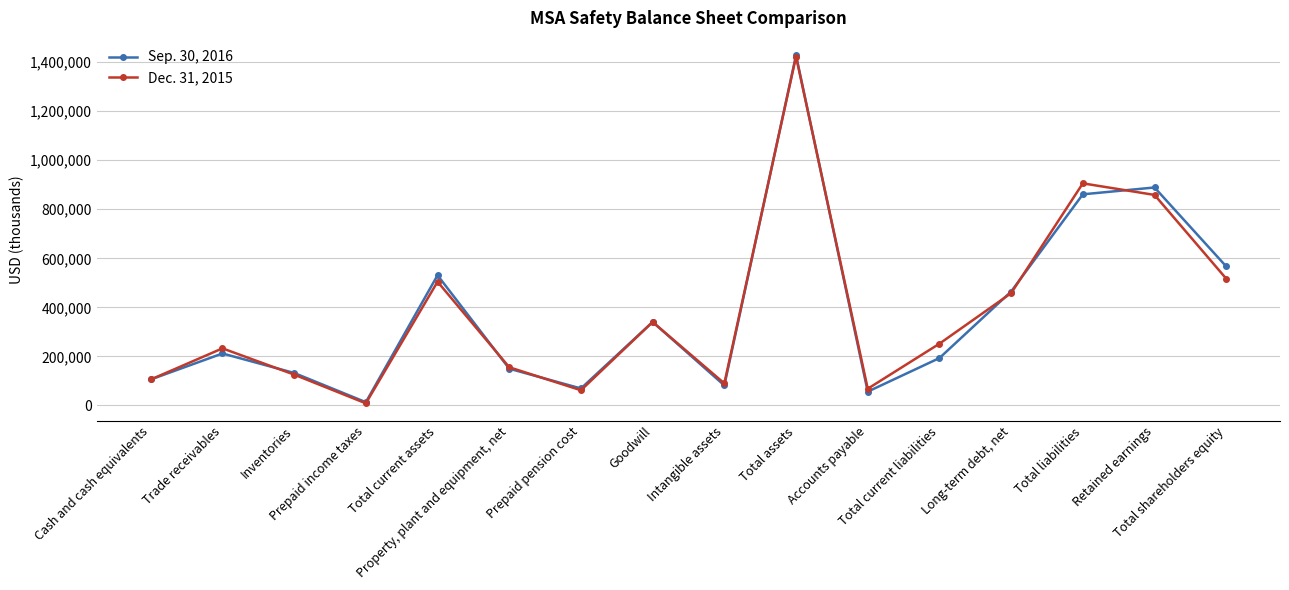

What is the total value across all series at Property, plant and equipment, net?

305778